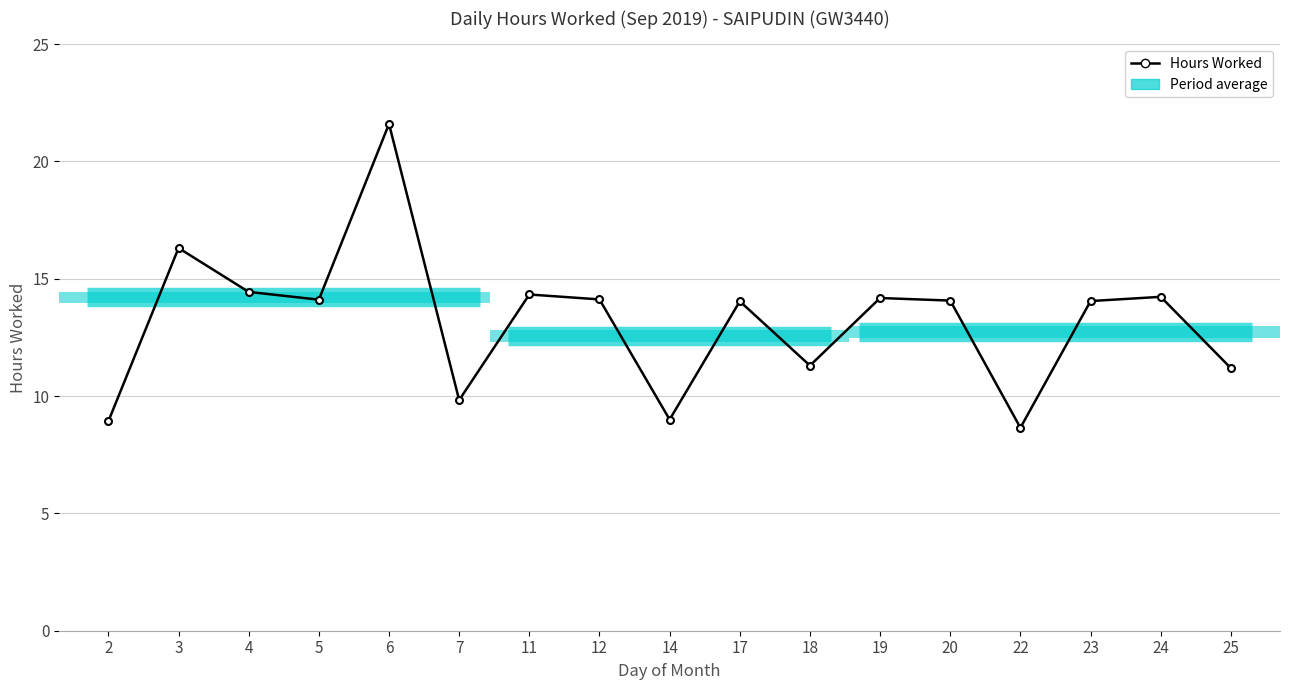

What value does the data have at 20?

14.1